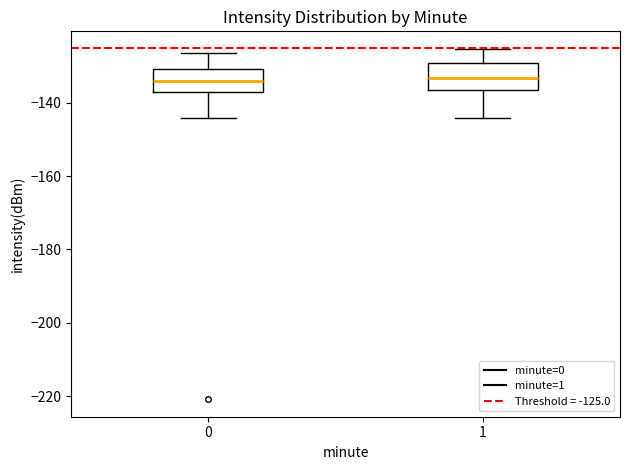

Reading left to right, transcribe this box plot: for each box, give where its median line is, the range the box spans, and where its two whiskers end, as read against the y-axis. The values are not printed on the chart, so give them approximately, as read against the axis.

0: median -134, box -138 to -130, whiskers -144 to -126
1: median -134, box -136 to -130, whiskers -144 to -126